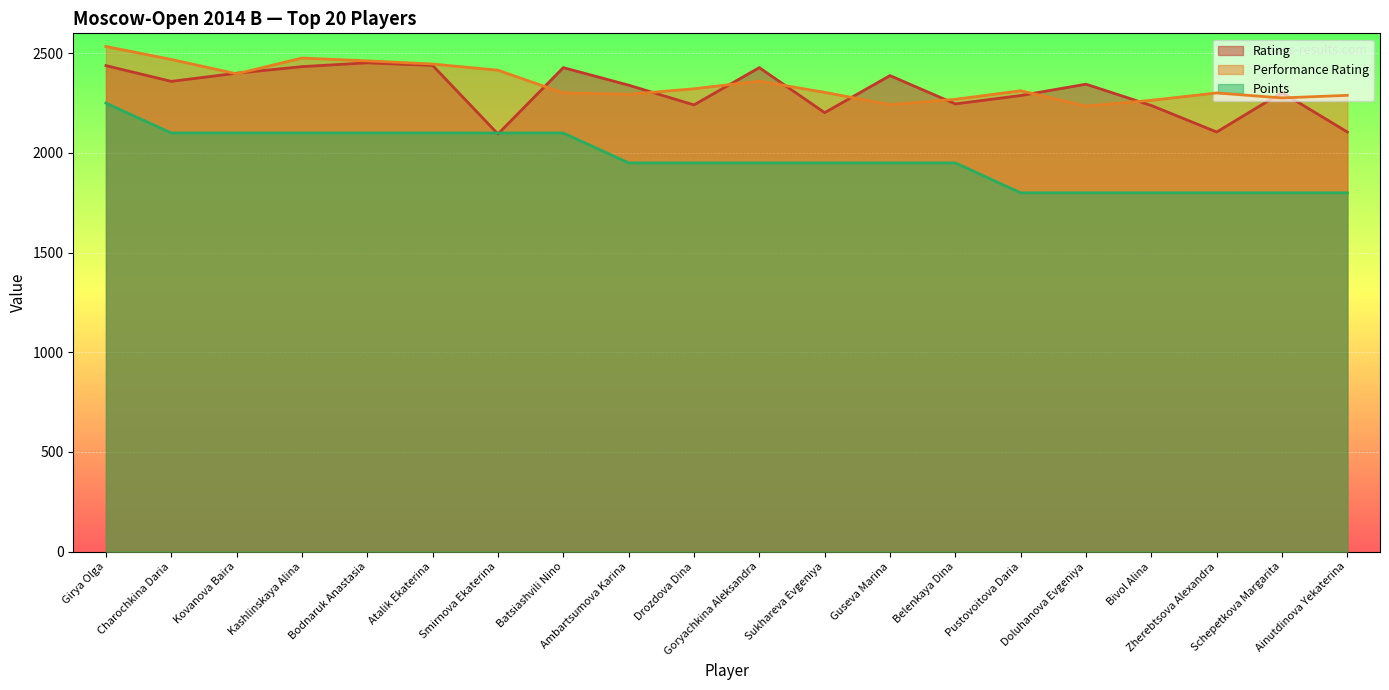

Rank the categories by Rating value from lowest to highest.

Smirnova Ekaterina, Zherebtsova Alexandra, Ainutdinova Yekaterina, Sukhareva Evgeniya, Bivol Alina, Drozdova Dina, Belenkaya Dina, Pustovoitova Daria, Schepetkova Margarita, Ambartsumova Karina, Doluhanova Evgeniya, Charochkina Daria, Guseva Marina, Kovanova Baira, Batsiashvili Nino, Goryachkina Aleksandra, Kashlinskaya Alina, Girya Olga, Atalik Ekaterina, Bodnaruk Anastasia